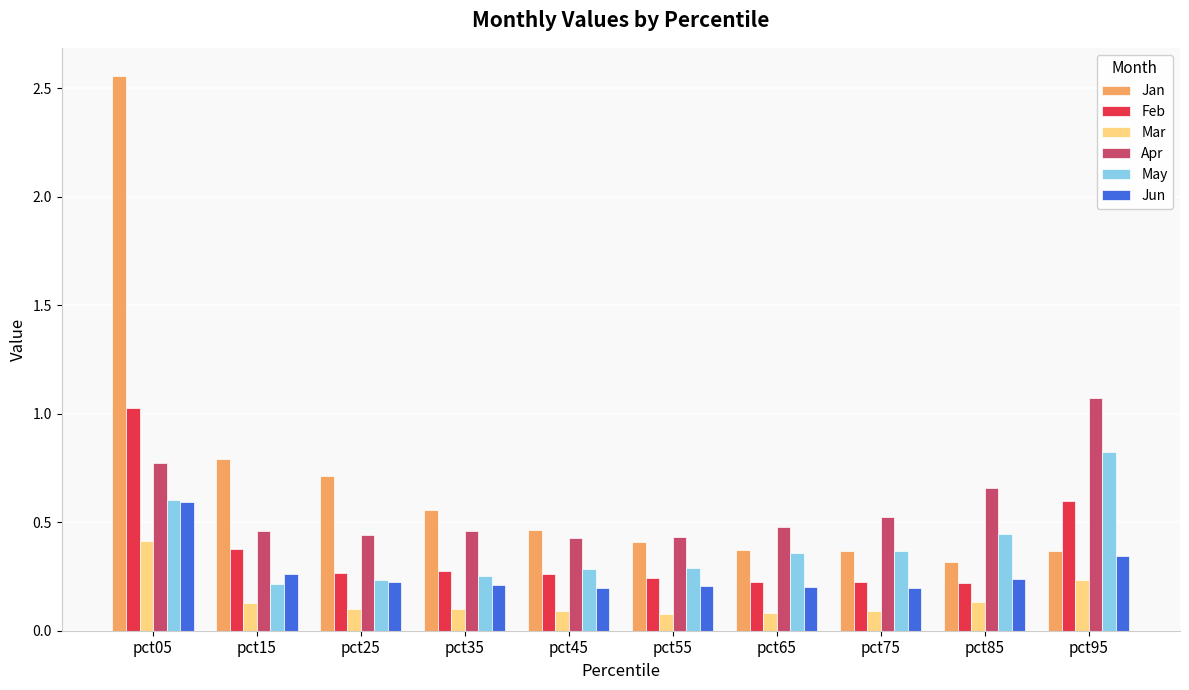

Which series changed the most between pct05 and pct85?

Jan